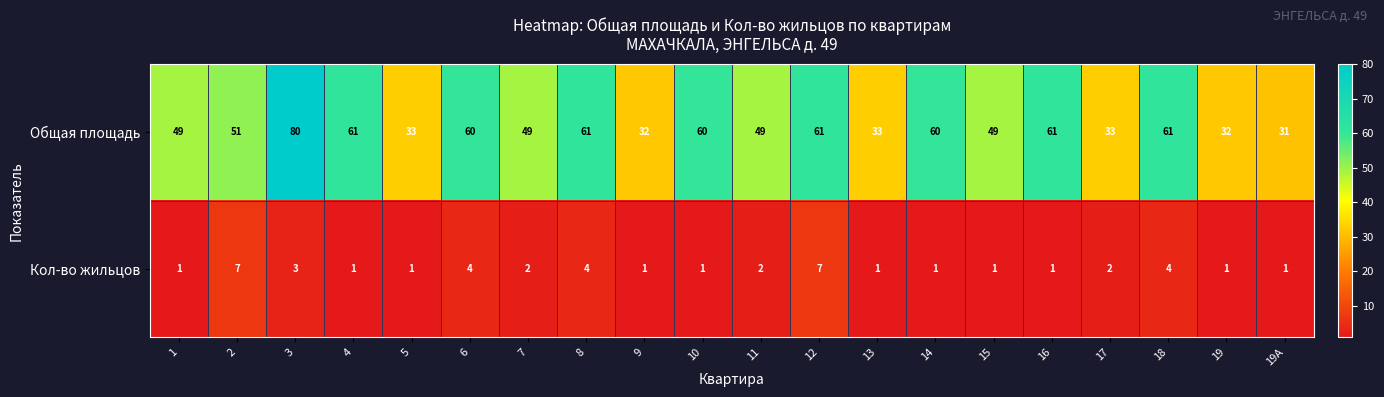

What is the total value across all series at 9?

33